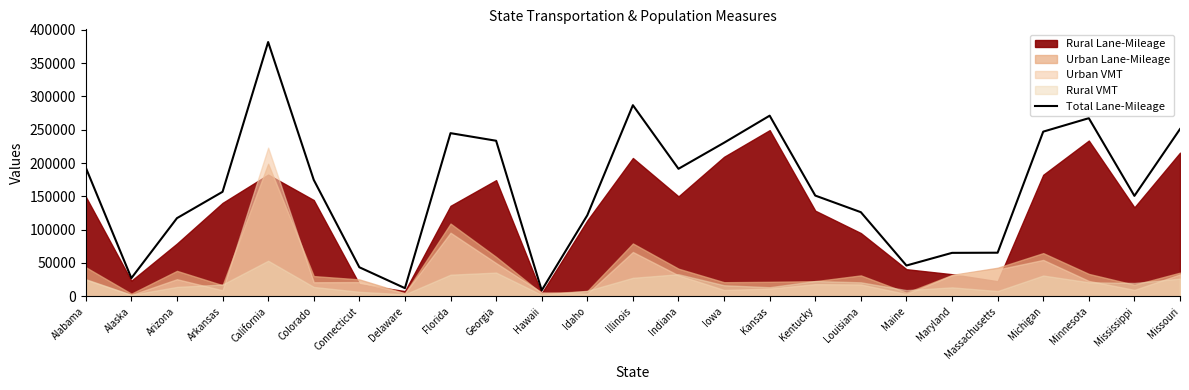

Reading left to right, what are all the values shown in this chart?

Alabama=193127	Alaska=27230	Arizona=117256	Arkansas=156804	California=381588	Colorado=174736	Connecticut=43563	Delaware=12195	Florida=244844	Georgia=233448	Hawaii=8917	Idaho=121572	Illinois=286812	Indiana=191355	Iowa=230473	Kansas=271086	Kentucky=151148	Louisiana=126209	Maine=46169	Maryland=65162	Massachusetts=65391	Michigan=247112	Minnesota=267313	Mississippi=150721	Missouri=250971